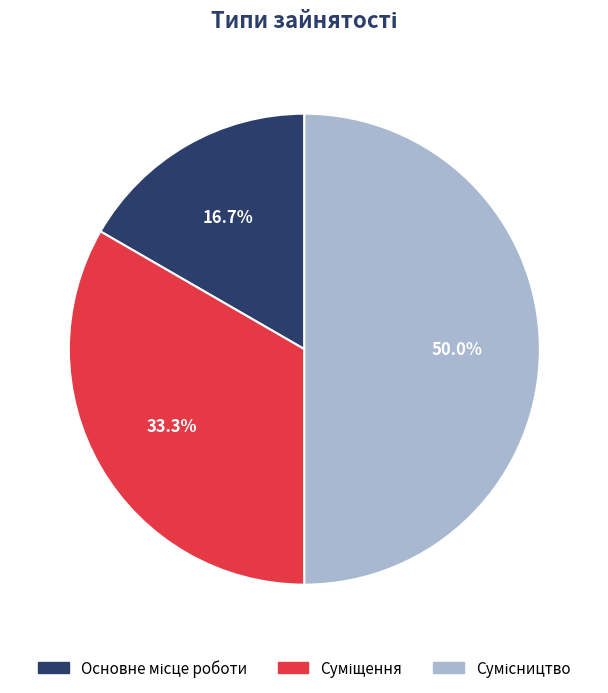

True or false: Сумісництво accounts for 50% of the total.

True